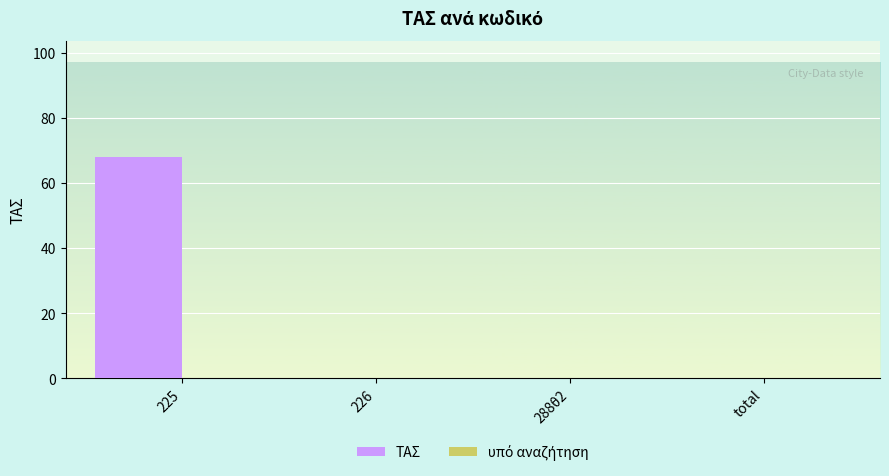

Which label corresponds to the largest value in the chart?

225